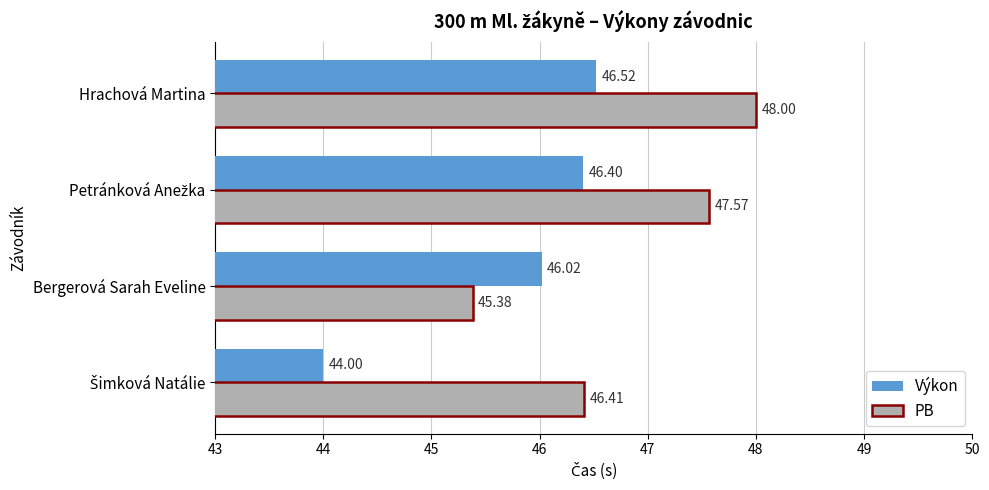

What is the difference between the second highest and minimum values in the Výkon series?

2.4